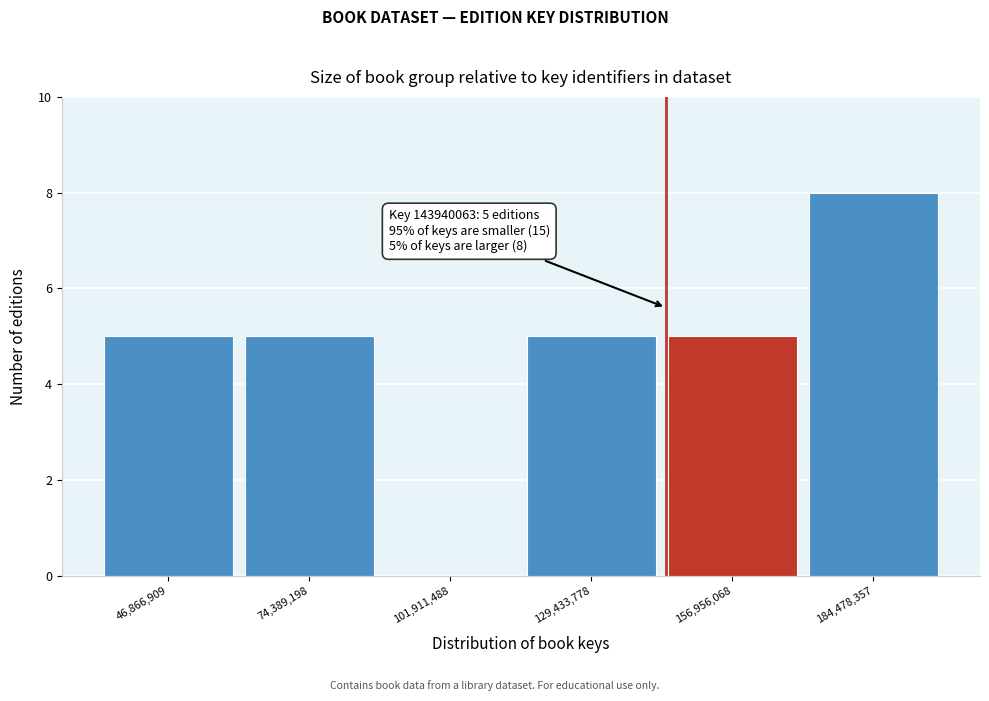

Over which range of the x-axis is the bar tallest?

170000000 to 200000000